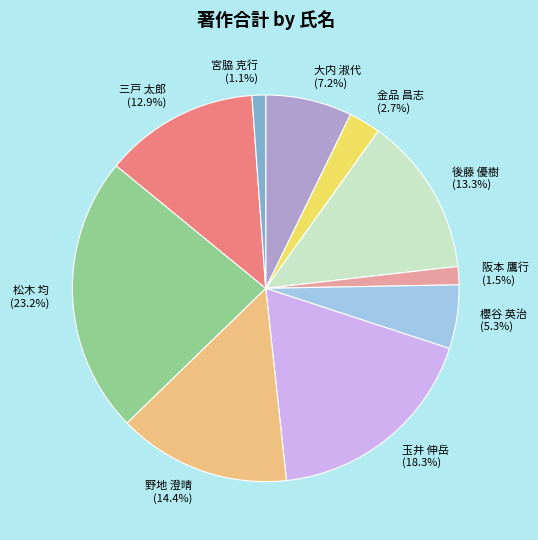

Approximately how many times larger is the value at 野地 澄晴 (14.4%) compared to 大内 淑代 (7.2%)?

2.0